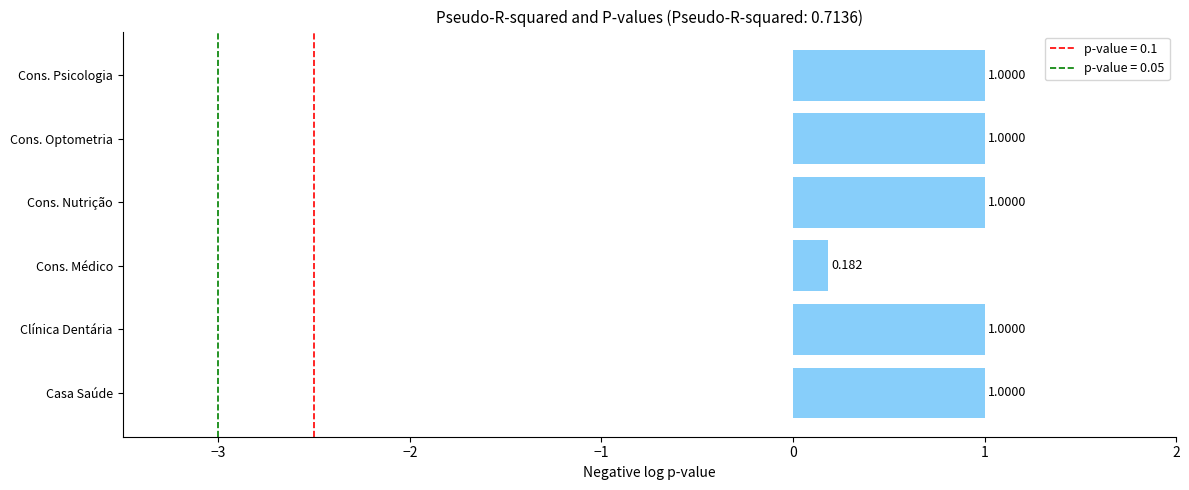

Where is the data nearest to the value 0?

Cons. Médico